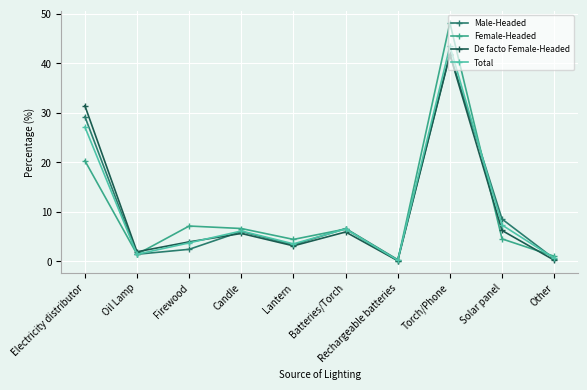

What is the total value across all series at Lantern?

14.3